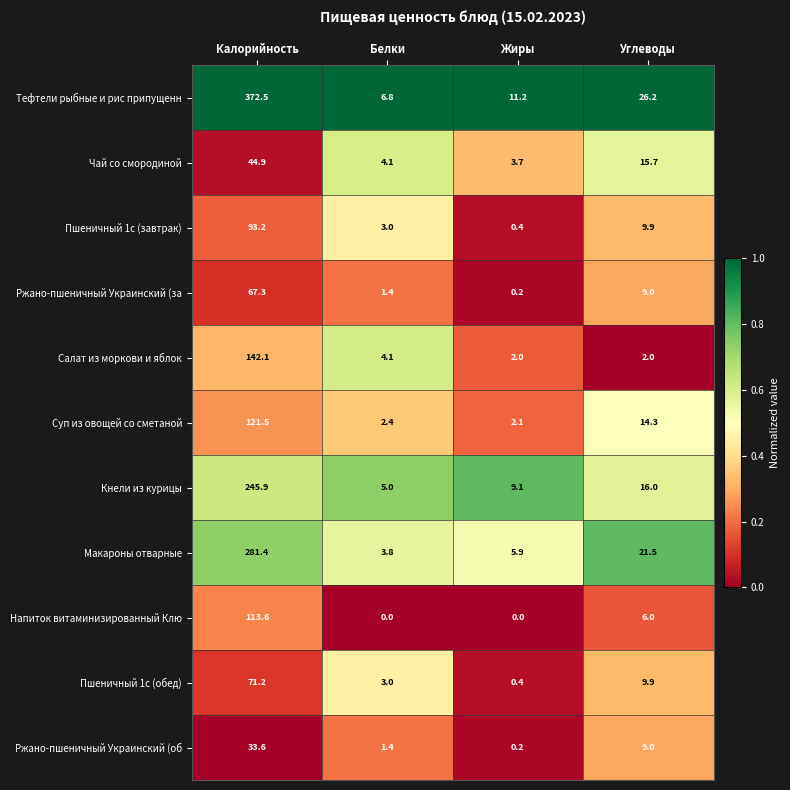

At which category is the sum across all series the highest?

Калорийность